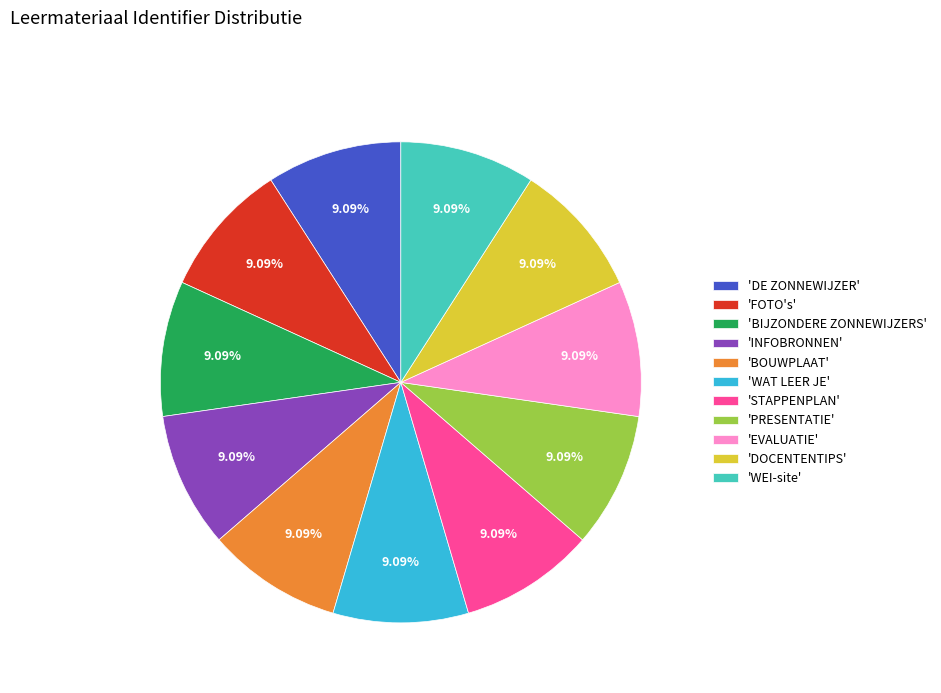

Combined, do 'PRESENTATIE' and 'BIJZONDERE ZONNEWIJZERS' account for over 50%?

No